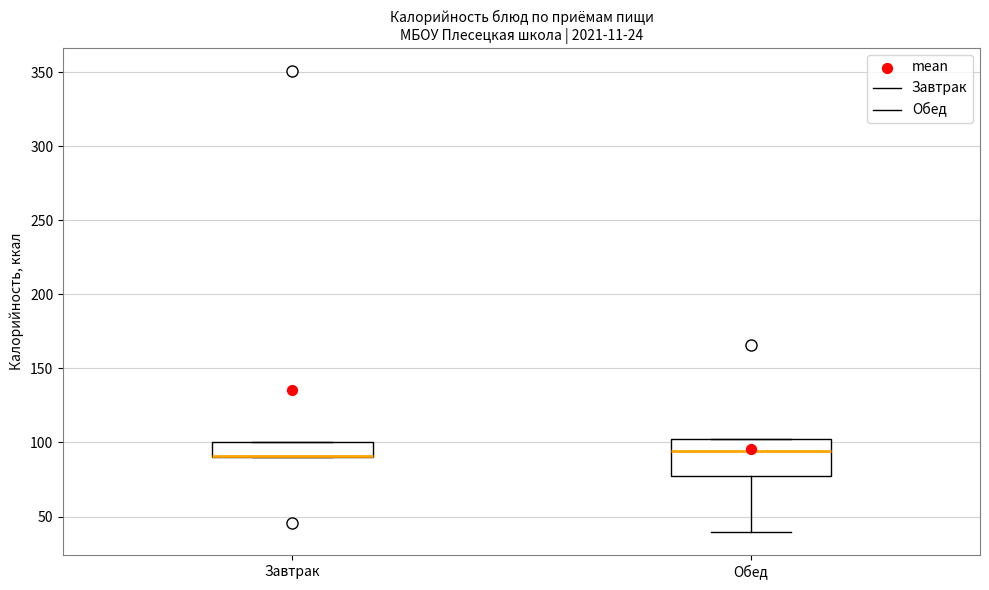

Which box is the tallest, from its lower edge to its upper edge?

Обед